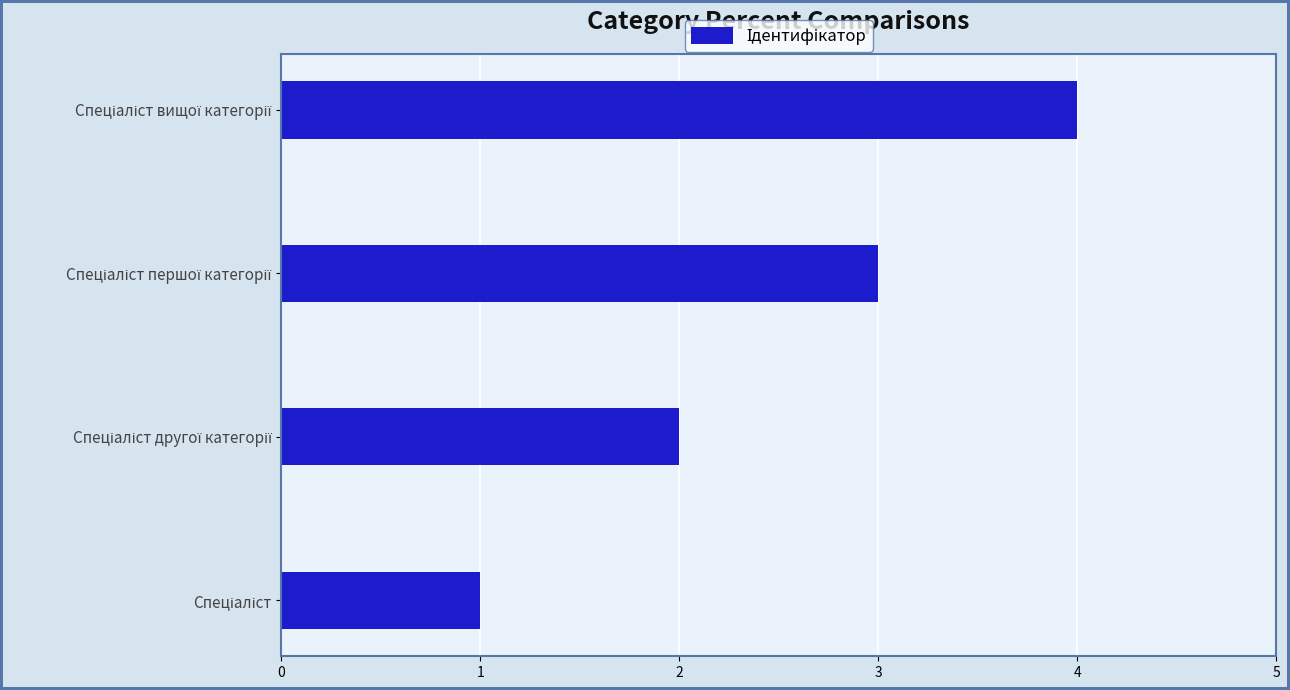

What is the difference between the maximum and minimum values?

3